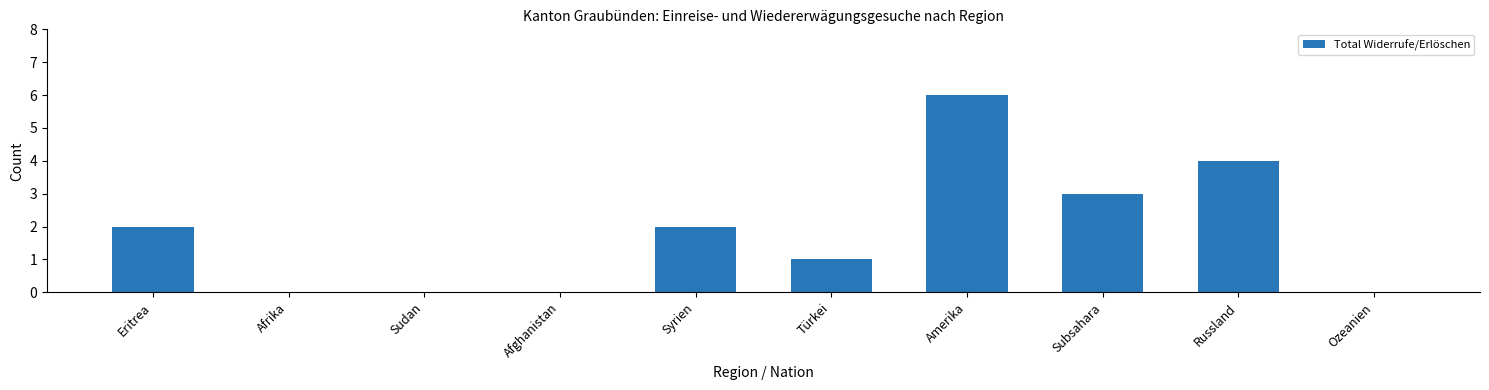

The value at Afrika is 0. True or false?

True